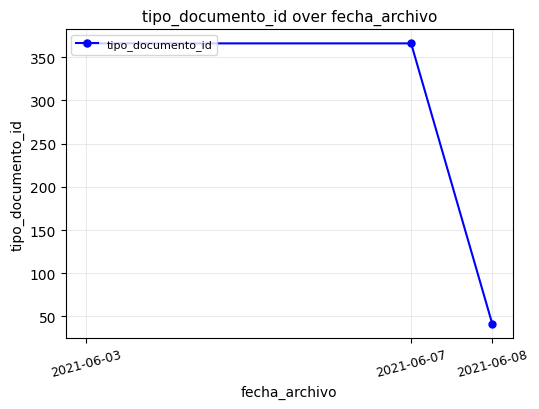

What is the minimum value shown in the chart?

41